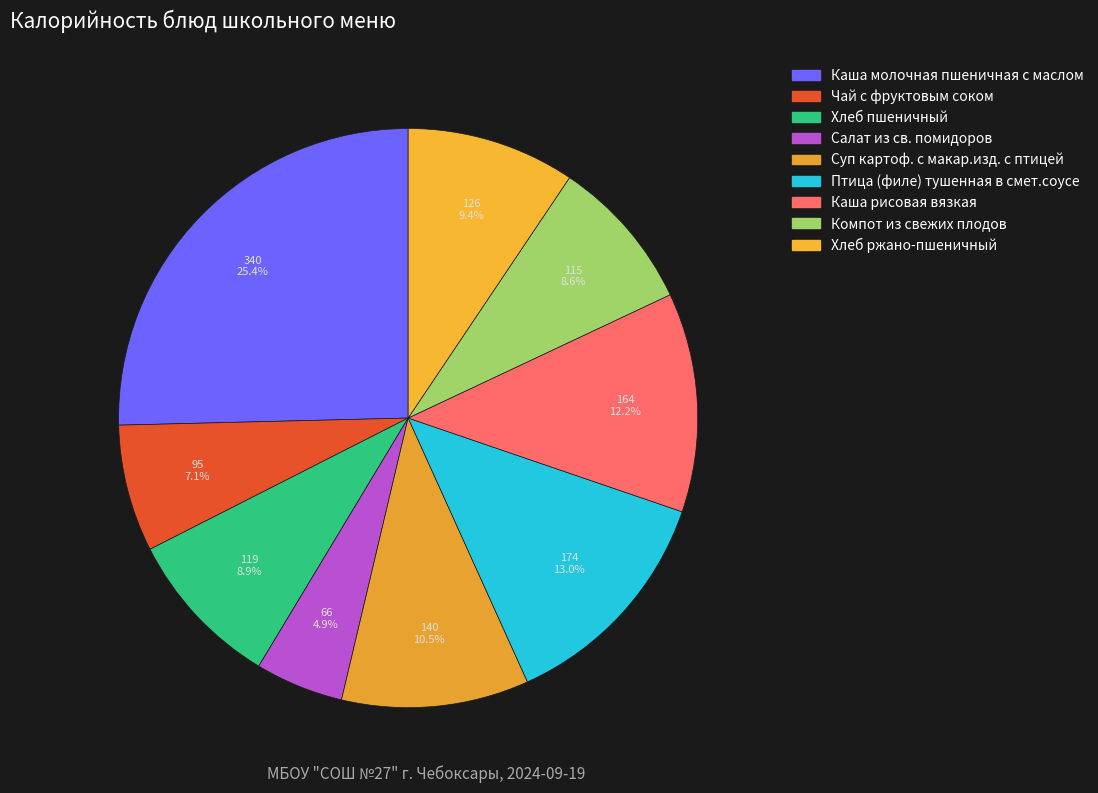

Approximately how many times larger is the value at Хлеб пшеничный compared to Птица (филе) тушенная в смет.соусе?

0.7